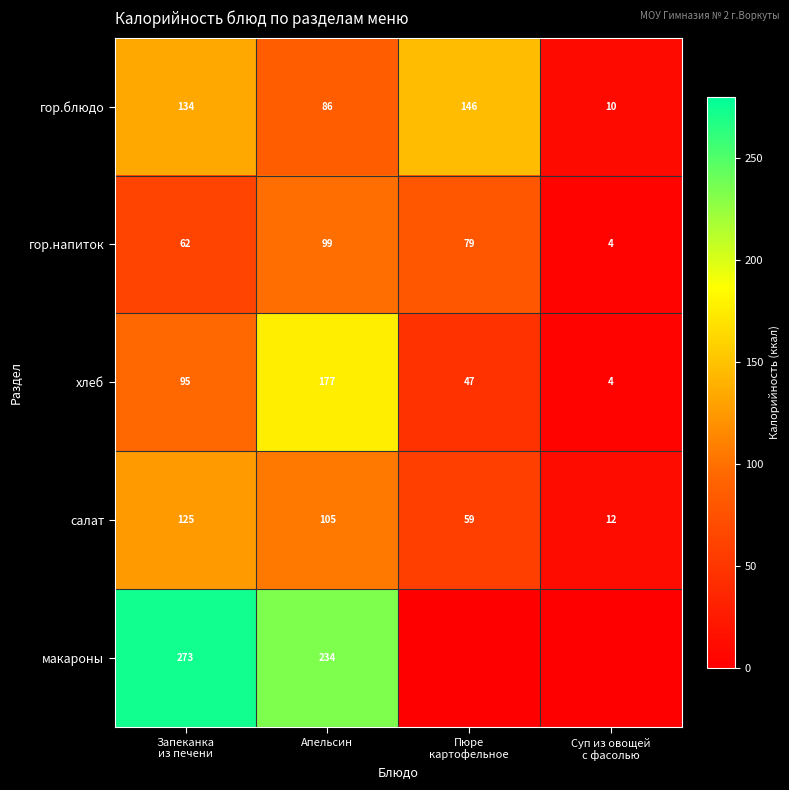

Between Апельсин and Пюре
картофельное, which is larger?

Пюре
картофельное